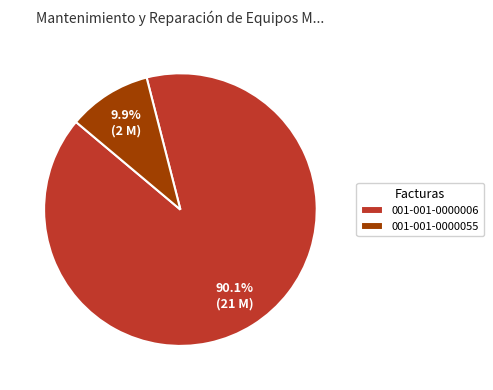

To the nearest percent, what portion does 001-001-0000055 represent?

10%